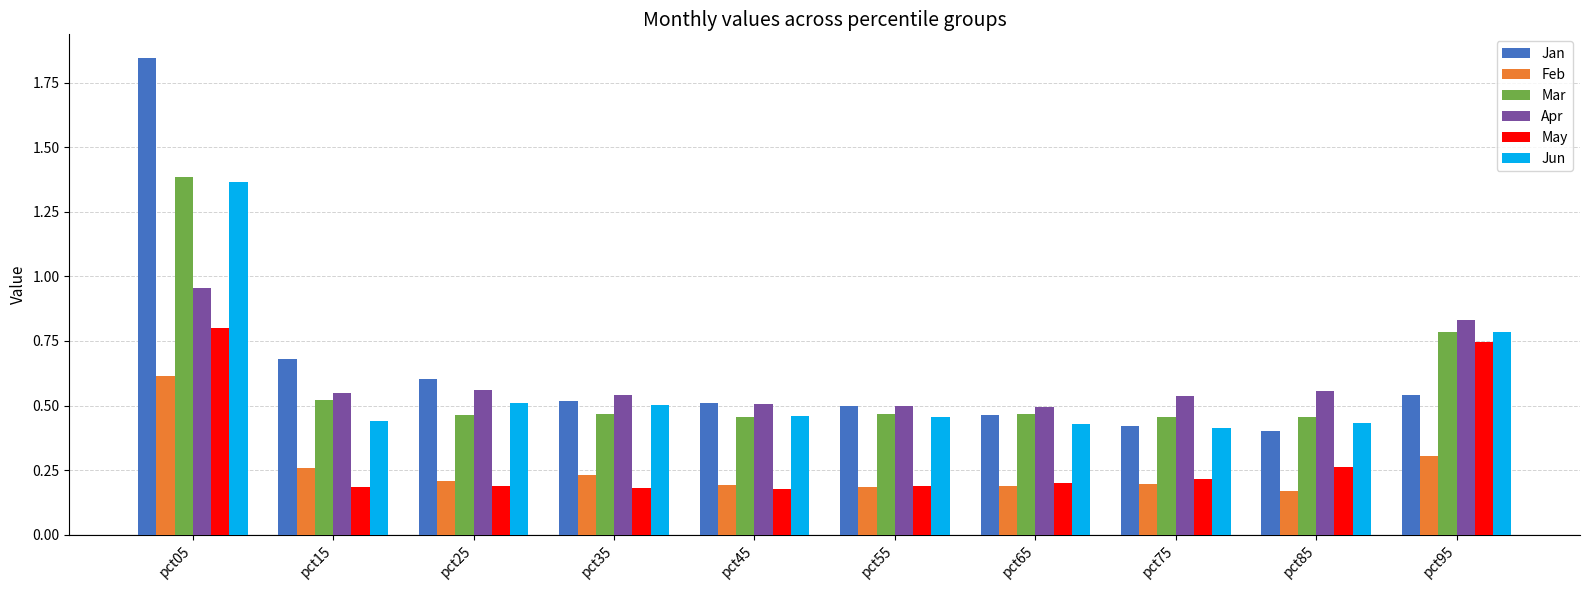

How many distinct data groups are displayed?

6